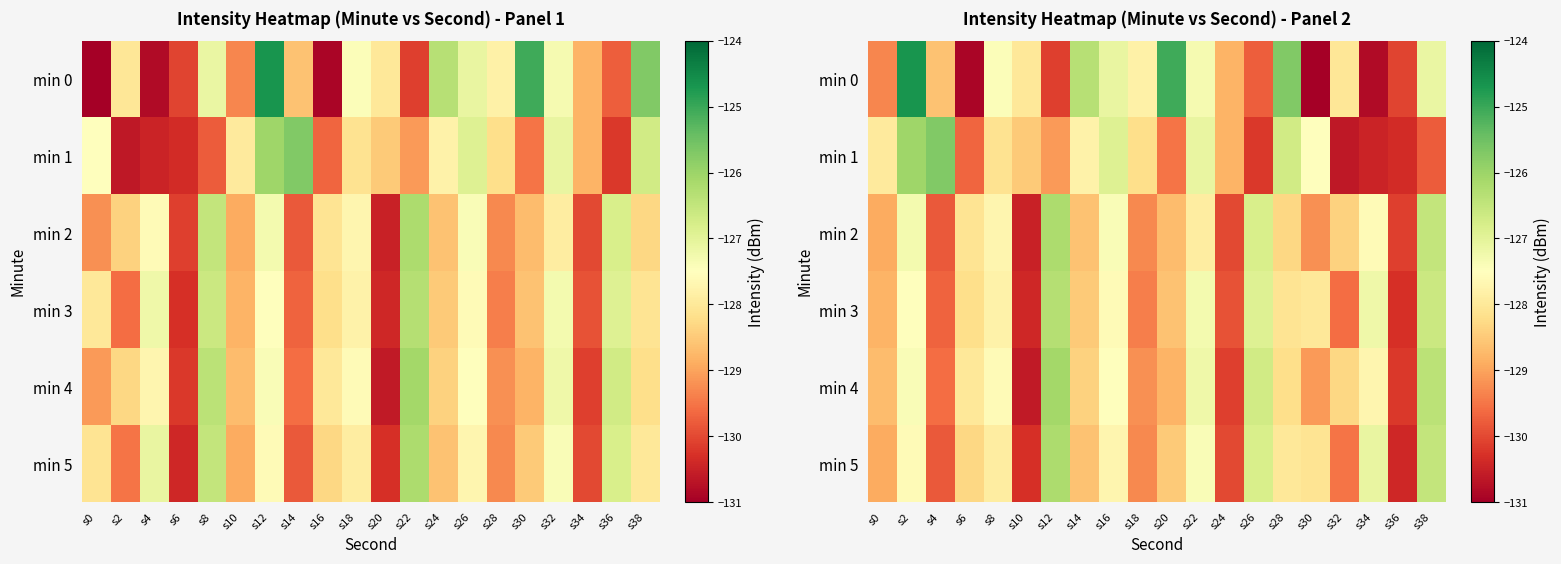

Is the value of min 1 at s24 greater than the value of min 4 at s10?

Yes